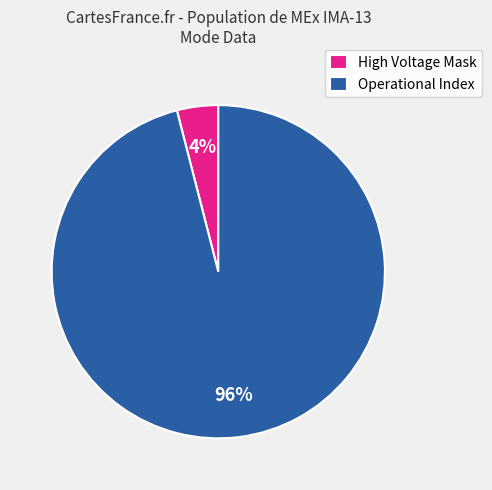

Count the number of slices in the pie.

2